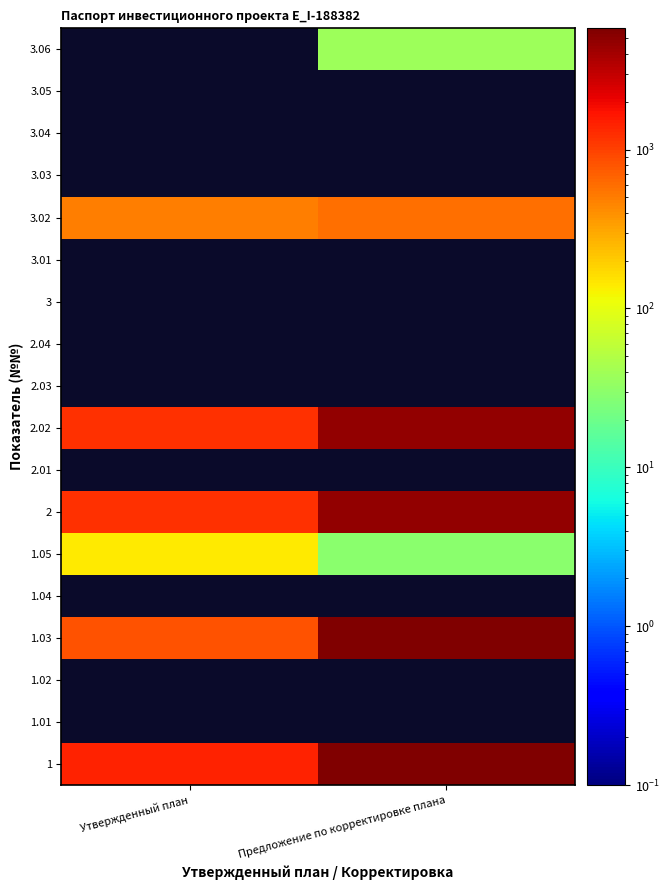

At which label is 3.02 closest to 544?

Утвержденный план